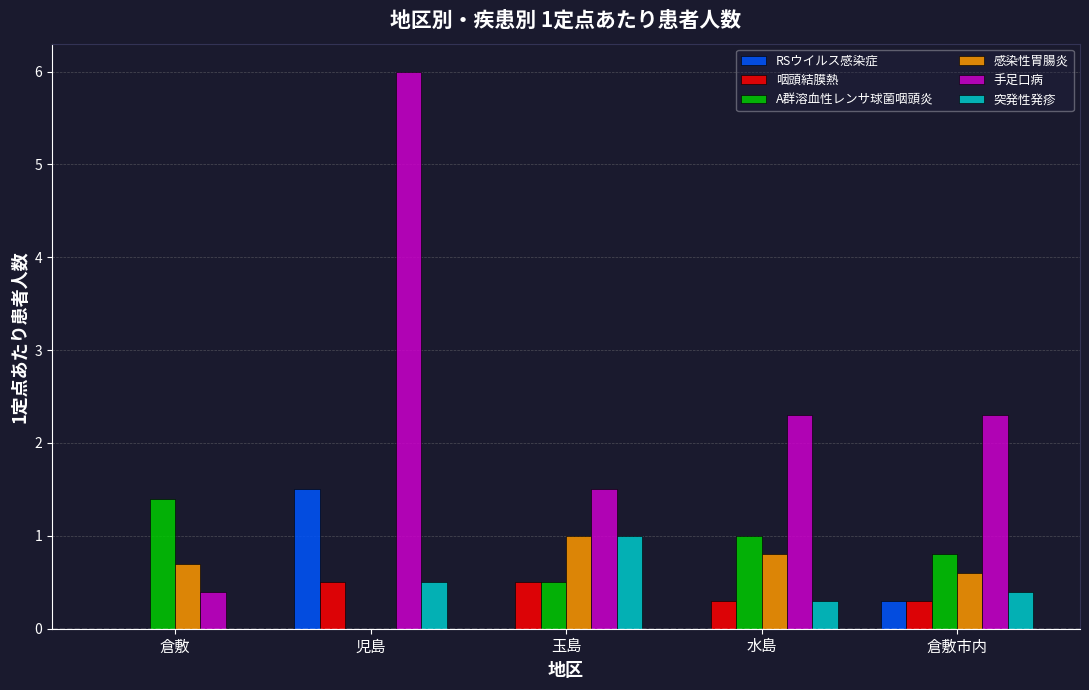

What is the approximate value of 咽頭結膜熱 at 児島?

0.5